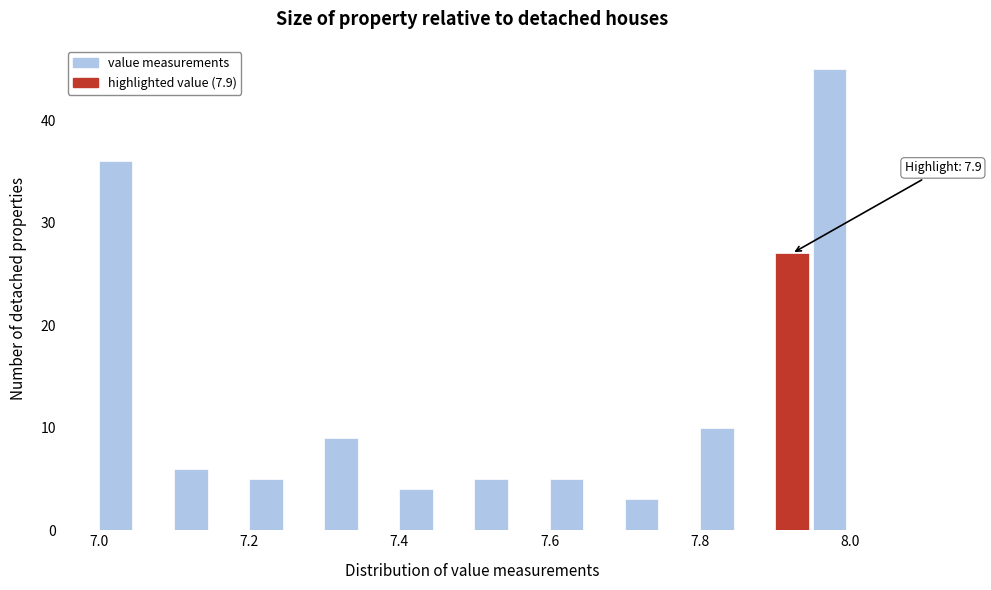

Read against the x-axis, roughly where is the centre of the tallest bar?

7.98